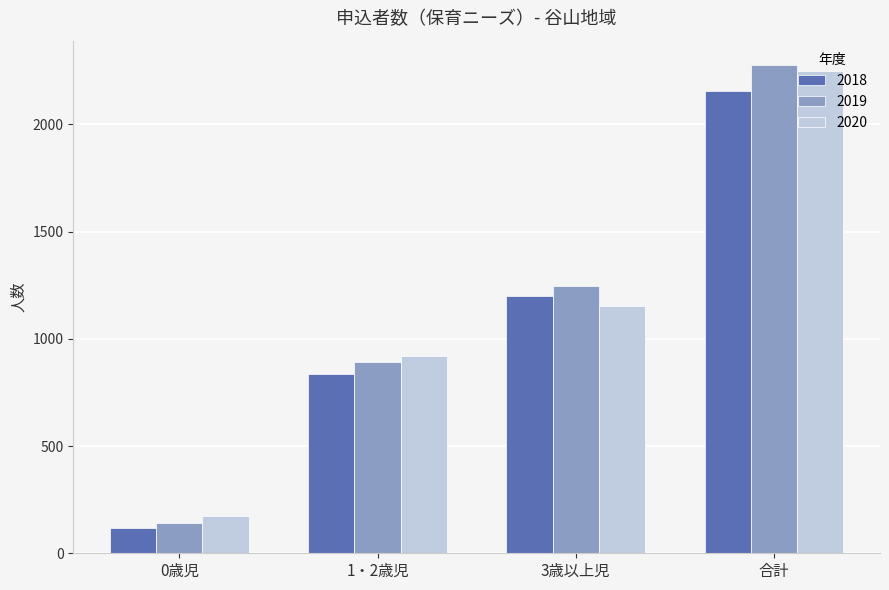

List the series in order of their peak value, highest first.

2019, 2020, 2018